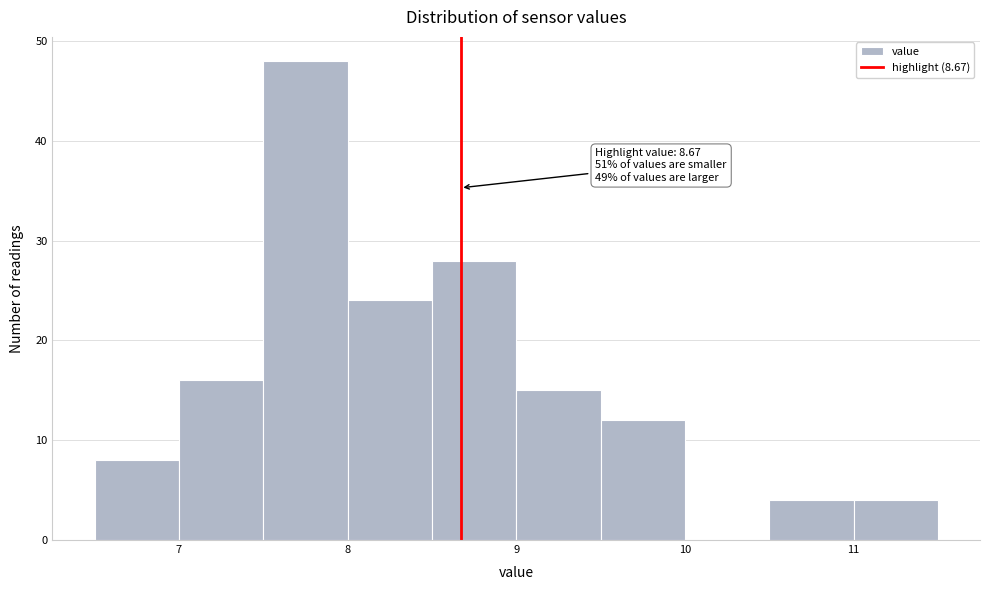

Which range on the x-axis has the tallest bar?

7.5 to 8.0